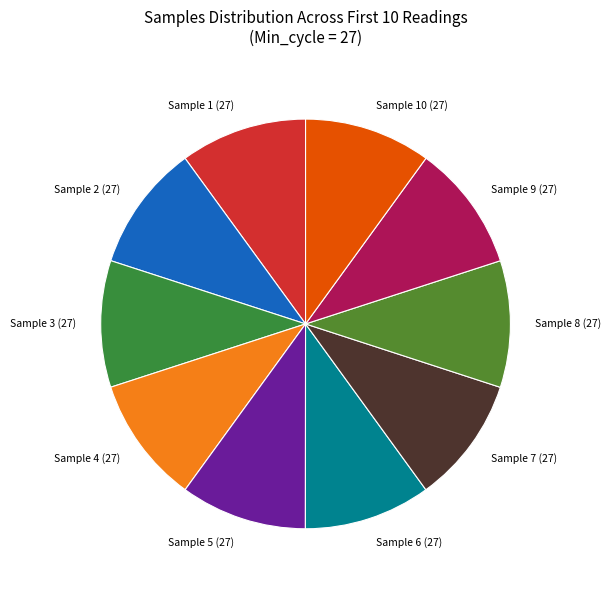

Combined, do Sample 3 (27) and Sample 4 (27) account for over 50%?

No